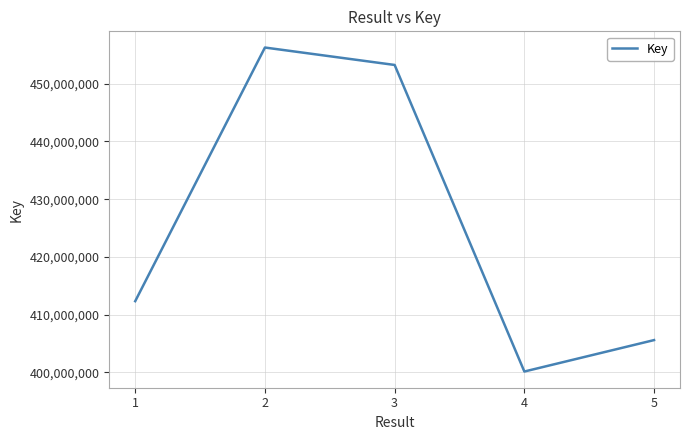

Count the number of categories in the chart.

5